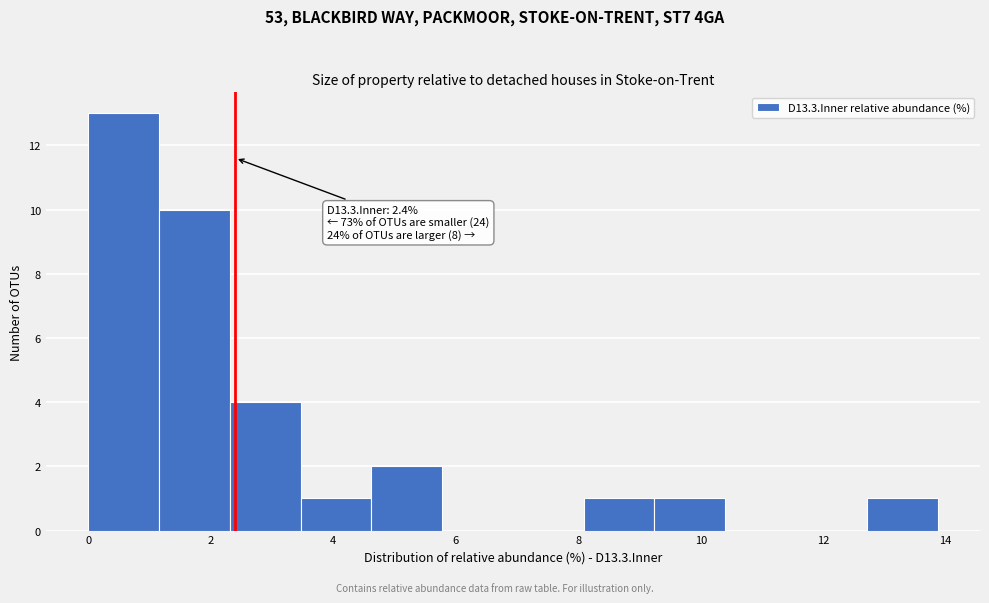

Which range on the x-axis has the tallest bar?

0.0 to 1.2